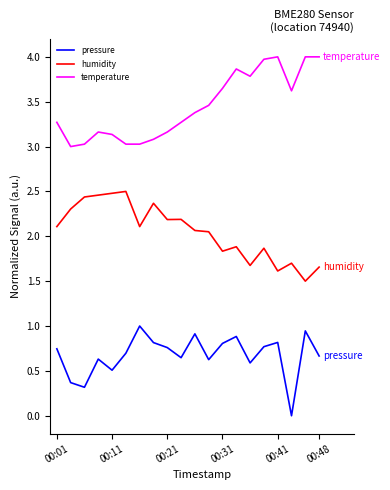

How many lines are shown in the chart?

3